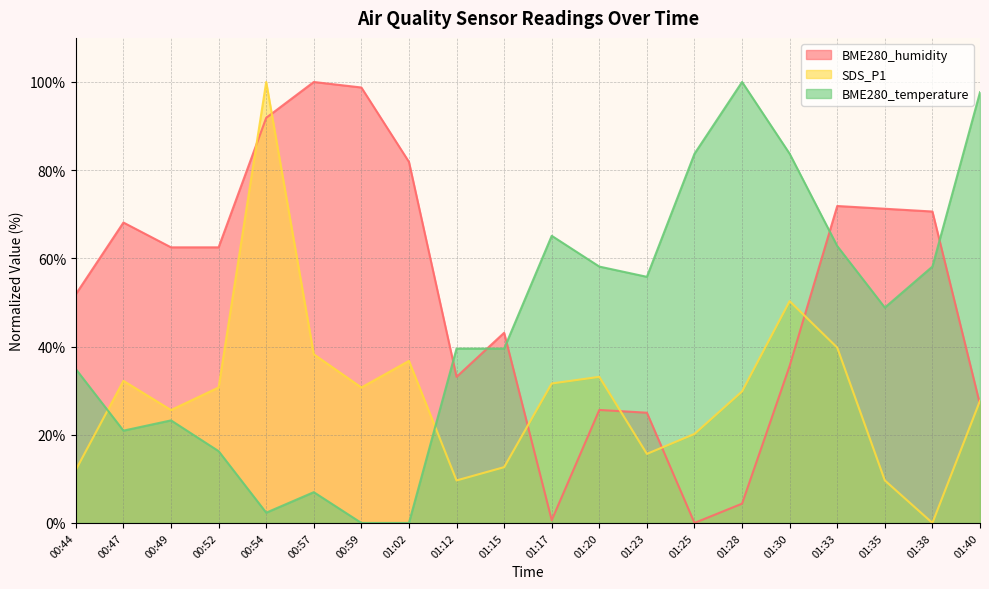

How many values in the BME280_temperature series exceed 48?

10